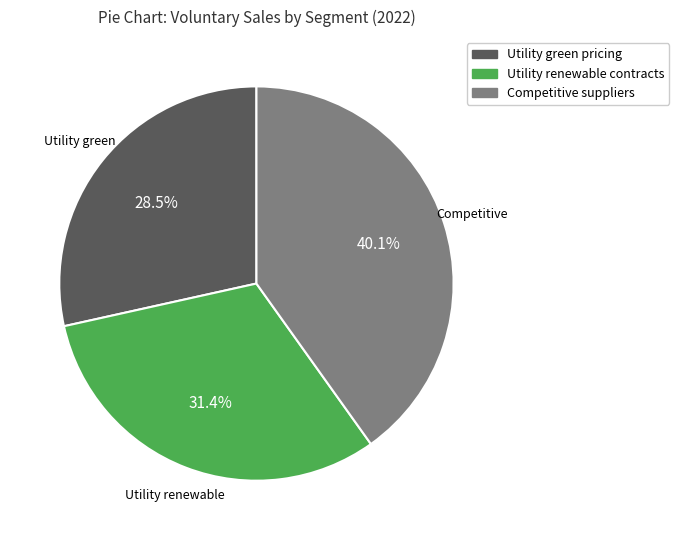

To the nearest percent, what portion does Utility renewable contracts represent?

31%